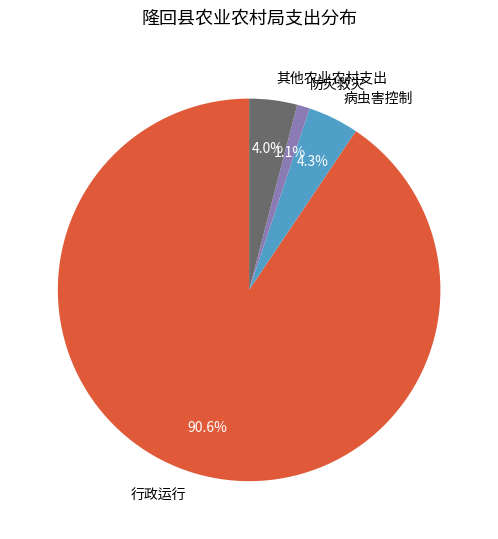

How many segments does this pie chart have?

4